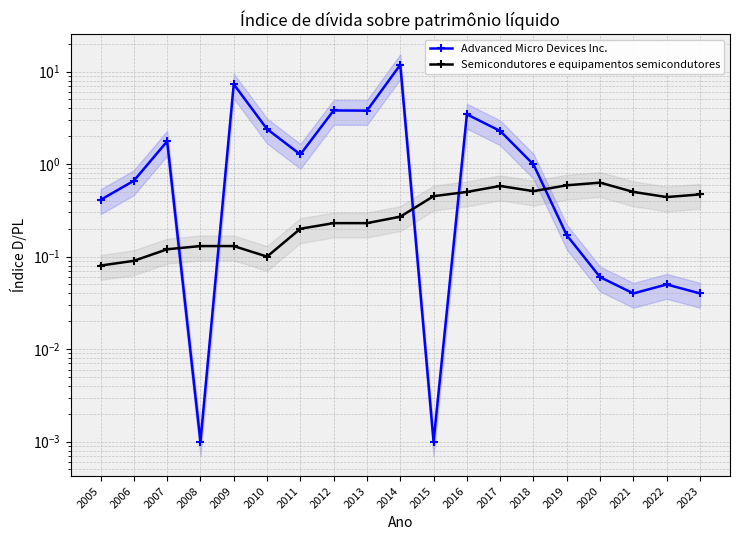

What is the minimum value for Semicondutores e equipamentos semicondutores?

0.1